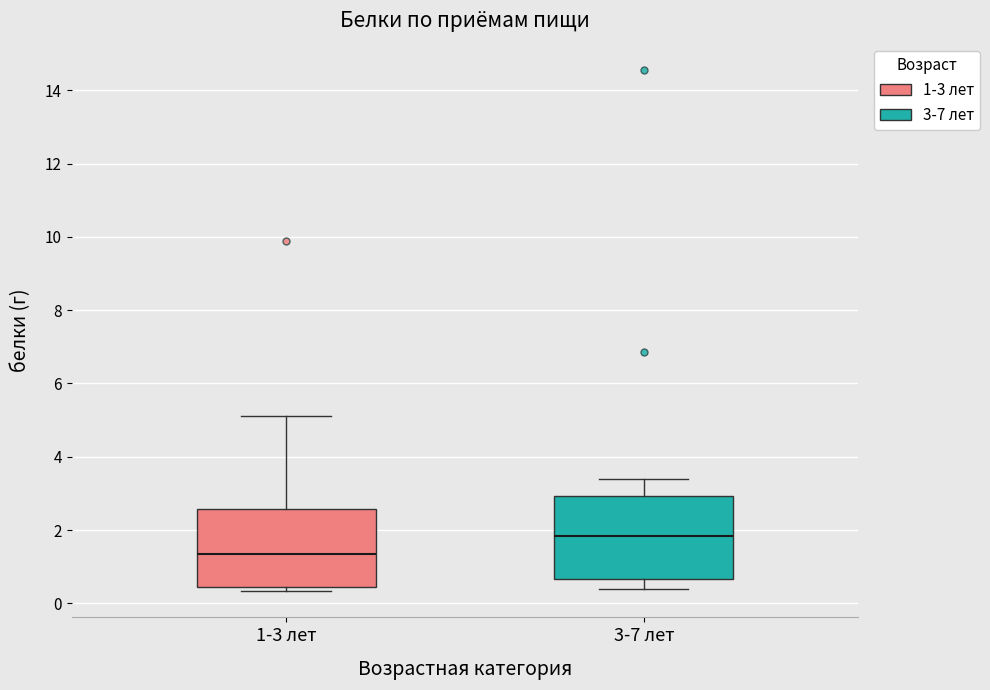

Which box's median line is the highest?

3-7 лет